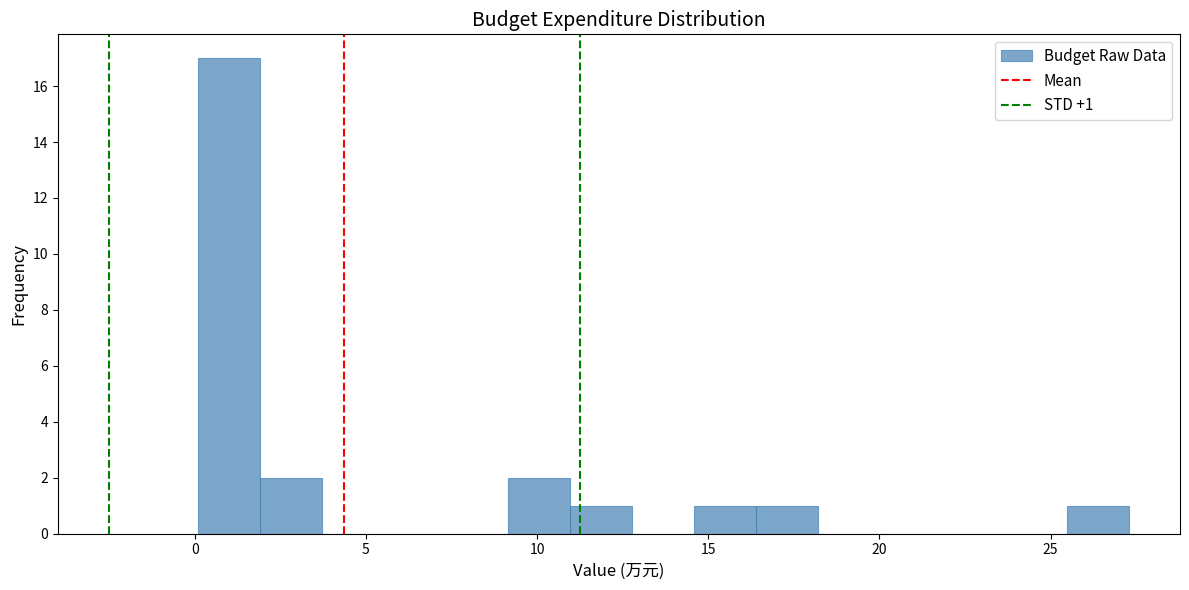

Read against the x-axis, roughly where is the centre of the tallest bar?

1.0